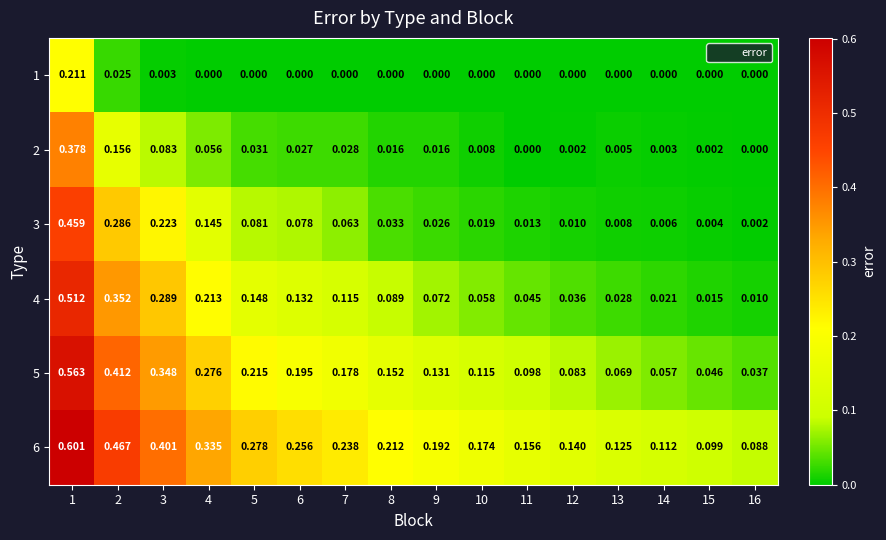

Is the value of 2 at 1 greater than the value of 1 at 6?

Yes